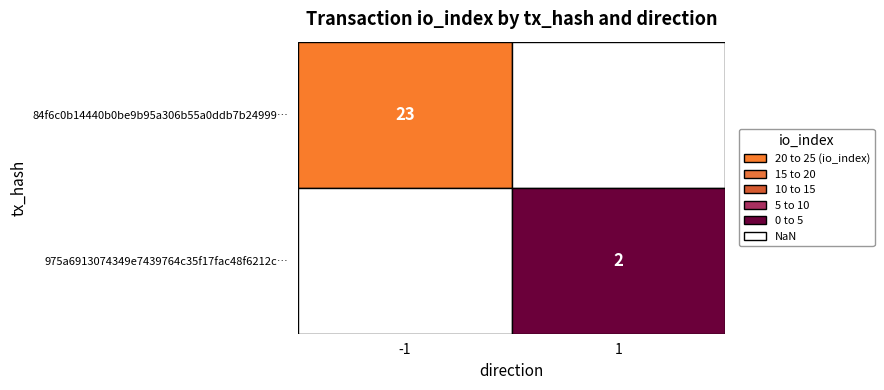

Reading left to right, list all the values displayed in this chart.

84f6c0b14440b0be9b95a306b55a0ddb7b24999: direction=-1	io_index=23
975a6913074349e7439764c35f17fac48f6212c: direction=1	io_index=2